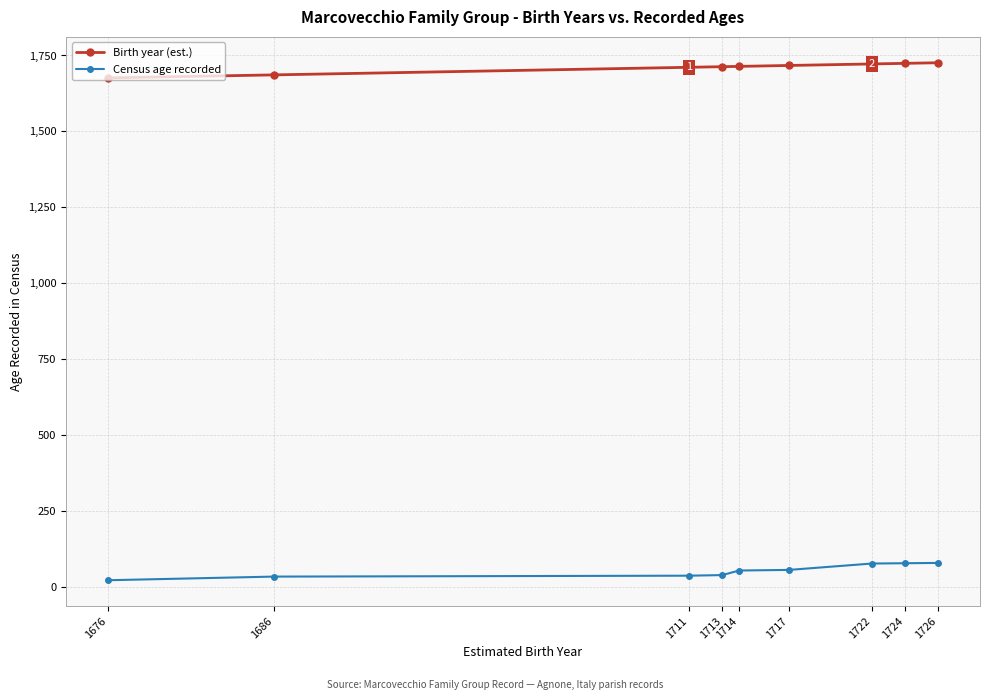

Read the Census age recorded value at 1713, to the nearest 10.

40